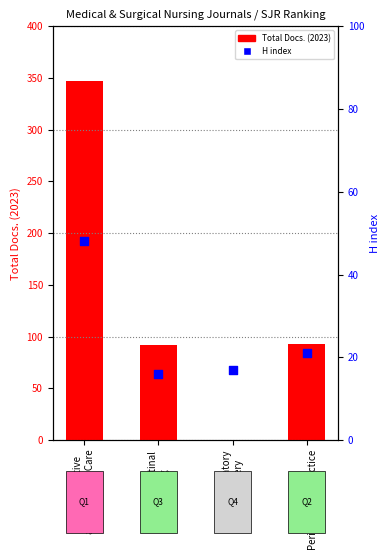

What are all the series names shown in the legend?

Total Docs. (2023), H index